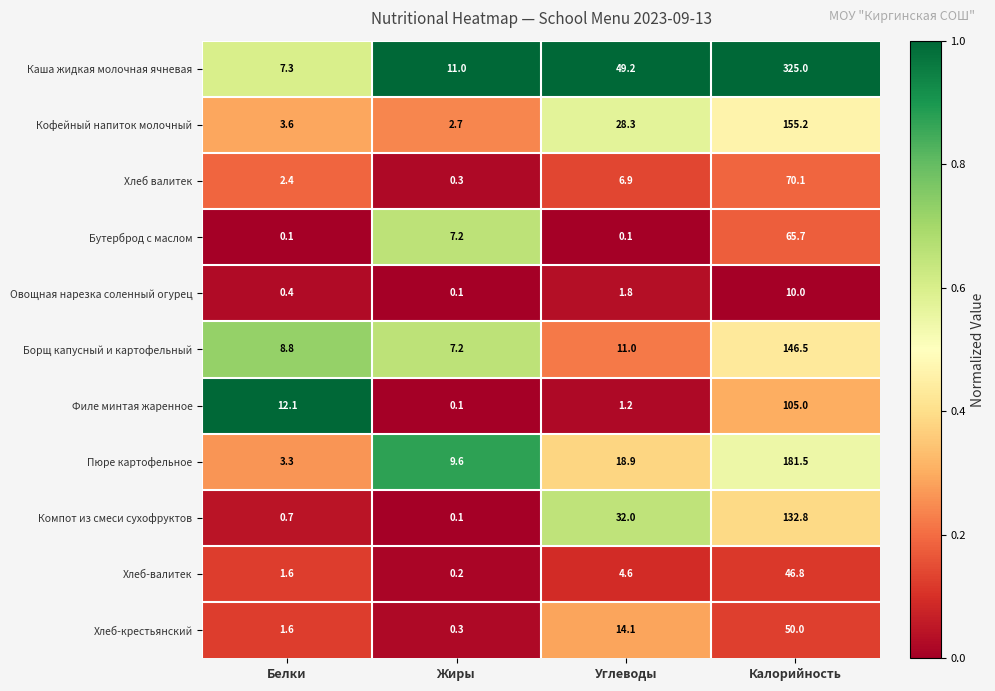

What is the sum of the Компот из смеси сухофруктов values at Жиры and Калорийность?

132.9